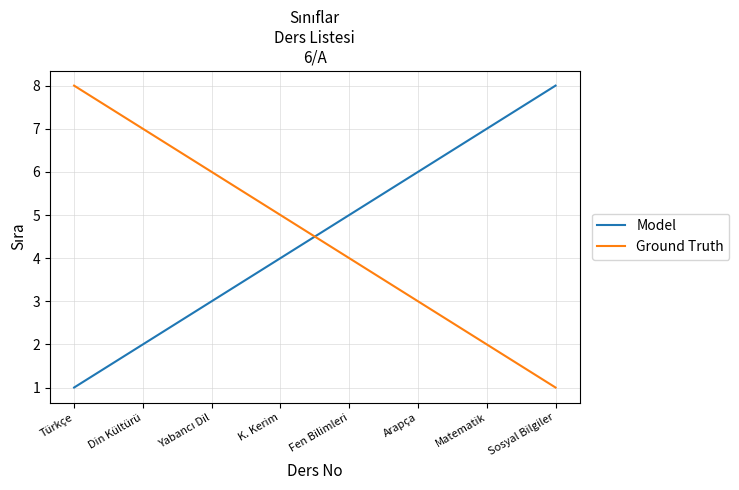

What is the difference between the Model values at Din Kültürü and Matematik?

5